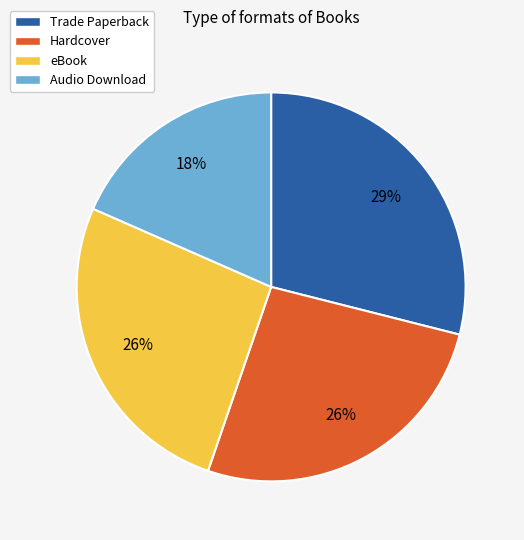

How many segments does this pie chart have?

4